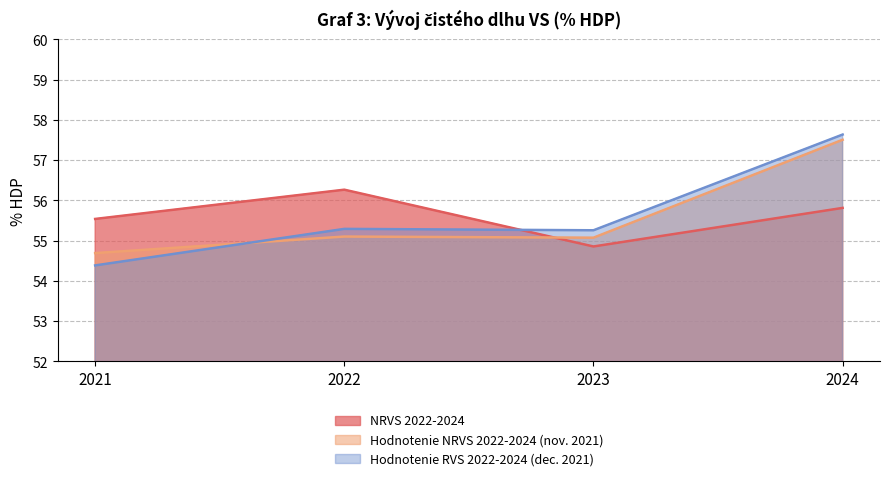

Reading right to left, transcribe all the data shown in this chart.

NRVS 2022-2024: 55.8	54.9	56.3	55.5
Hodnotenie NRVS 2022-2024 (nov. 2021): 57.5	55.1	55.1	54.7
Hodnotenie RVS 2022-2024 (dec. 2021): 57.6	55.3	55.3	54.4